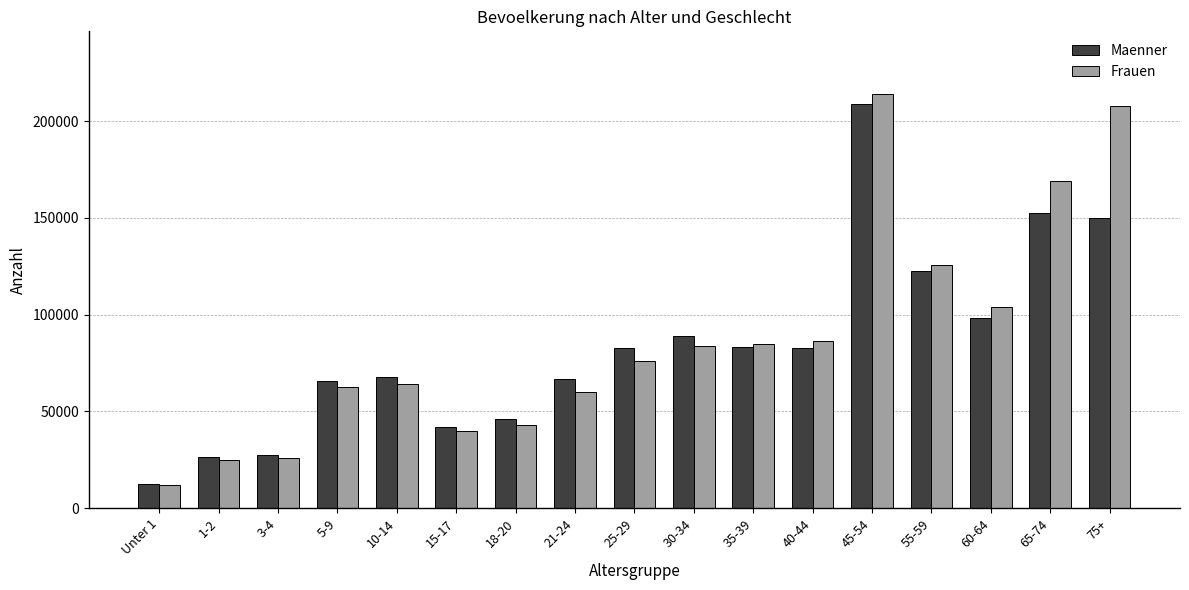

What is the value of the Frauen bar at the 7th from the left?

43079